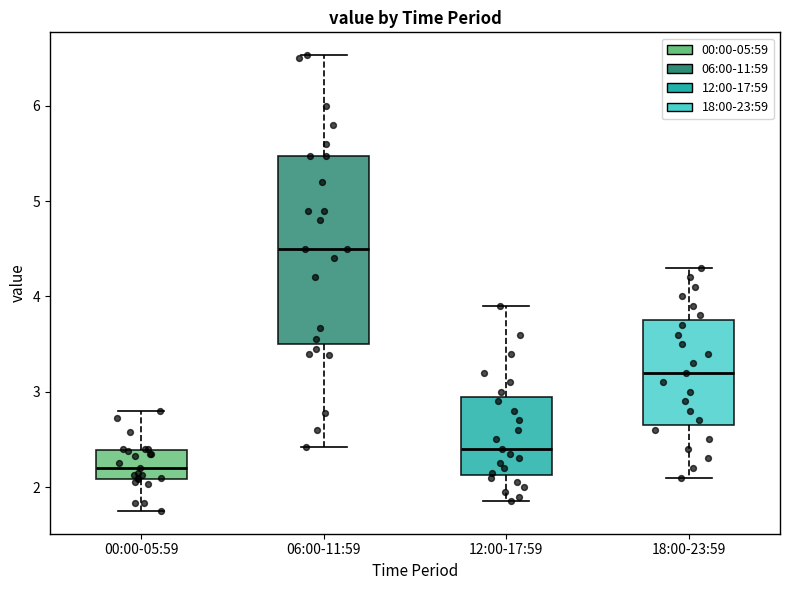

Reading left to right, transcribe this box plot: for each box, give where its median line is, the range the box spans, and where its two whiskers end, as read against the y-axis. The values are not printed on the chart, so give them approximately, as read against the axis.

00:00-05:59: median 2.2, box 2.1 to 2.4, whiskers 1.8 to 2.8
06:00-11:59: median 4.5, box 3.5 to 5.5, whiskers 2.4 to 6.5
12:00-17:59: median 2.4, box 2.1 to 3.0, whiskers 1.9 to 3.9
18:00-23:59: median 3.2, box 2.7 to 3.8, whiskers 2.1 to 4.3